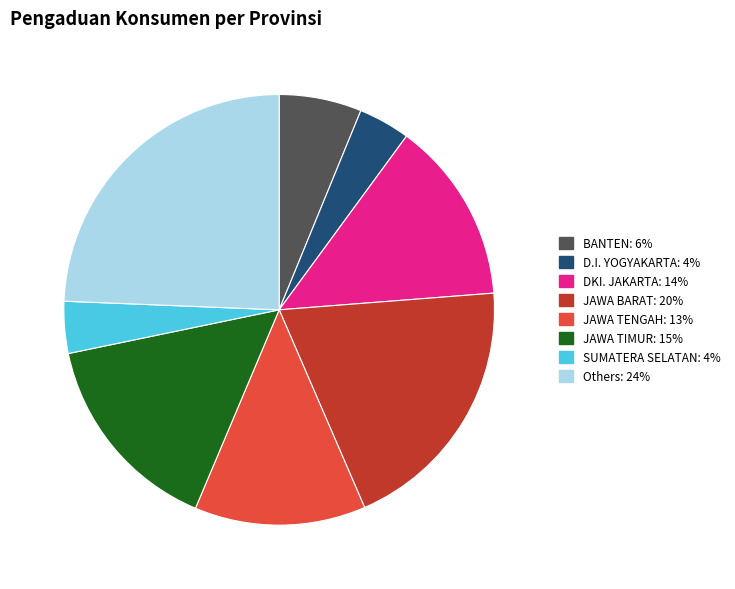

Does any single category account for the majority?

No